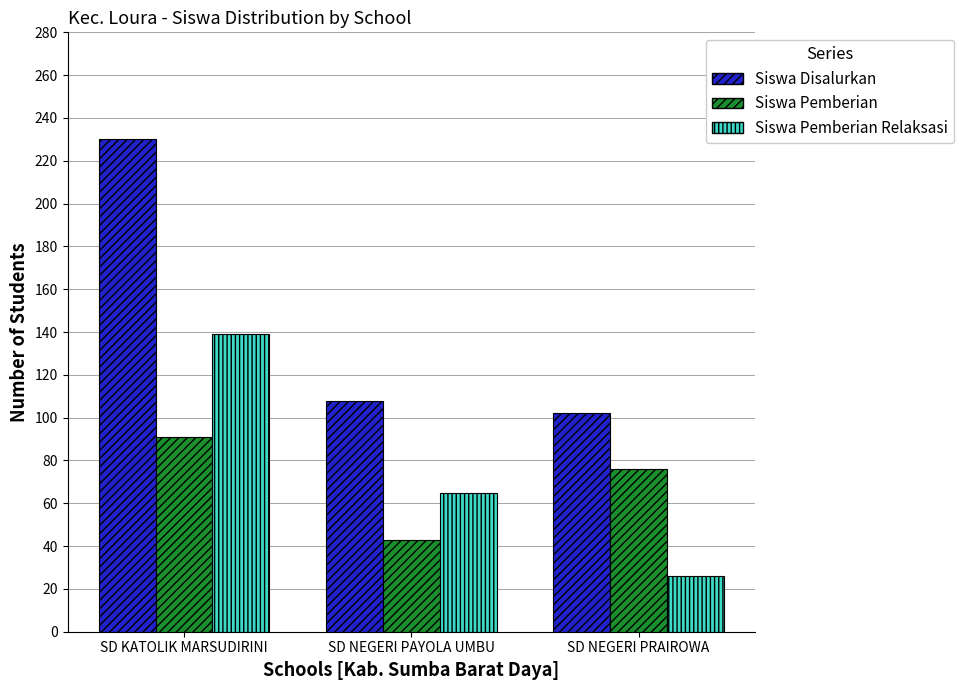

How many data points does each series have?

3